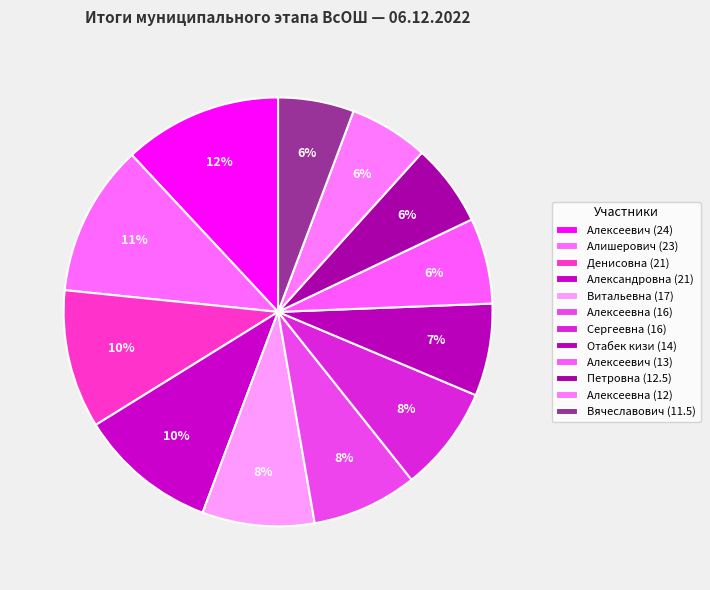

How many segments does this pie chart have?

12